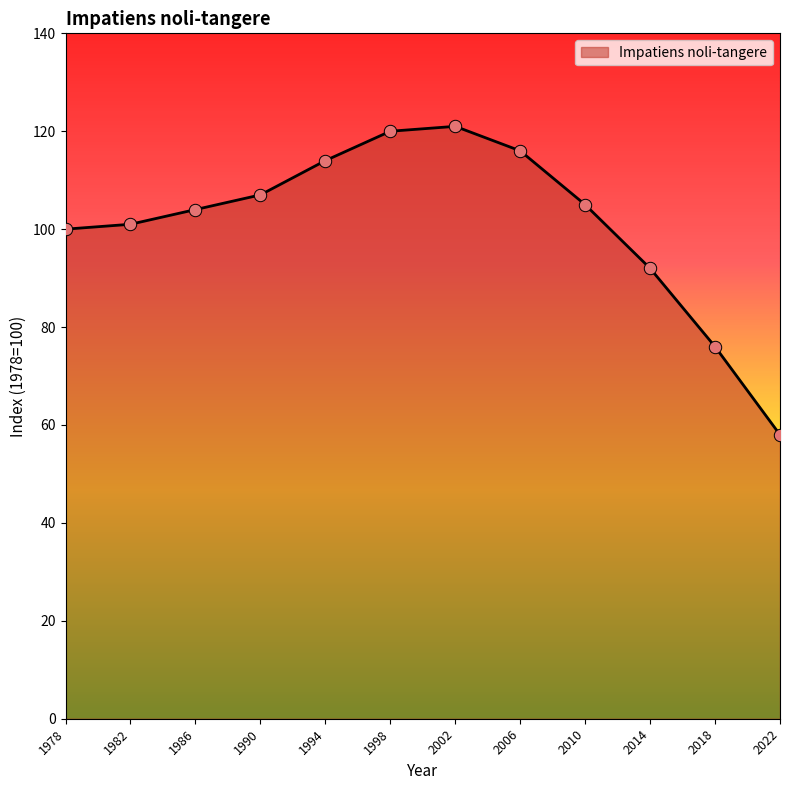

What is the ratio of the value at 2010 to the value at 1990?

1.0